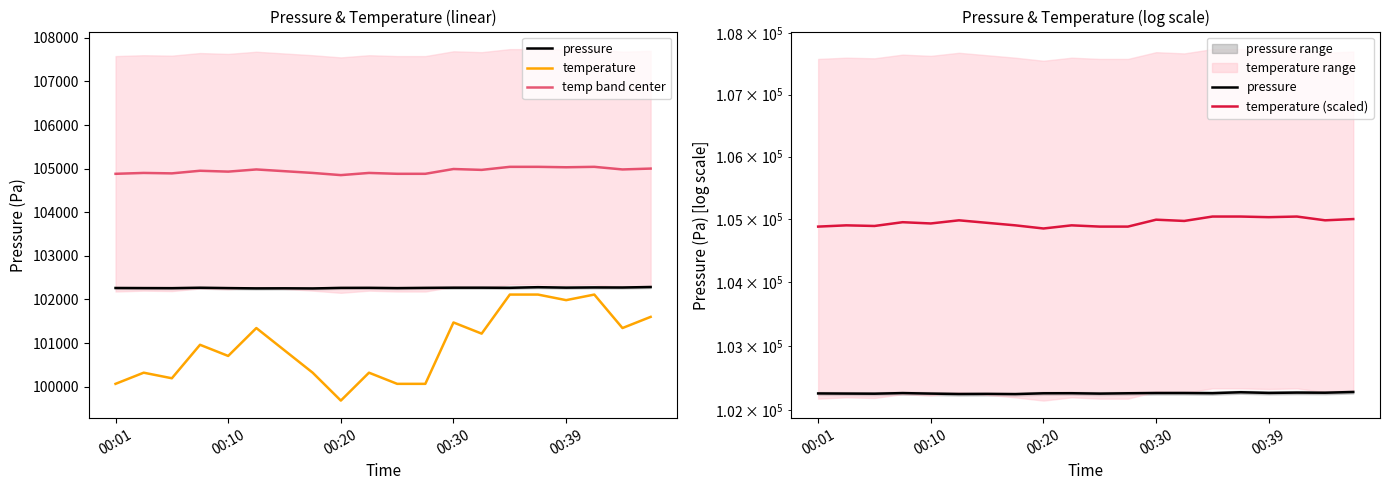

What is the difference between the temp band center values at 12 and 14?

50.0